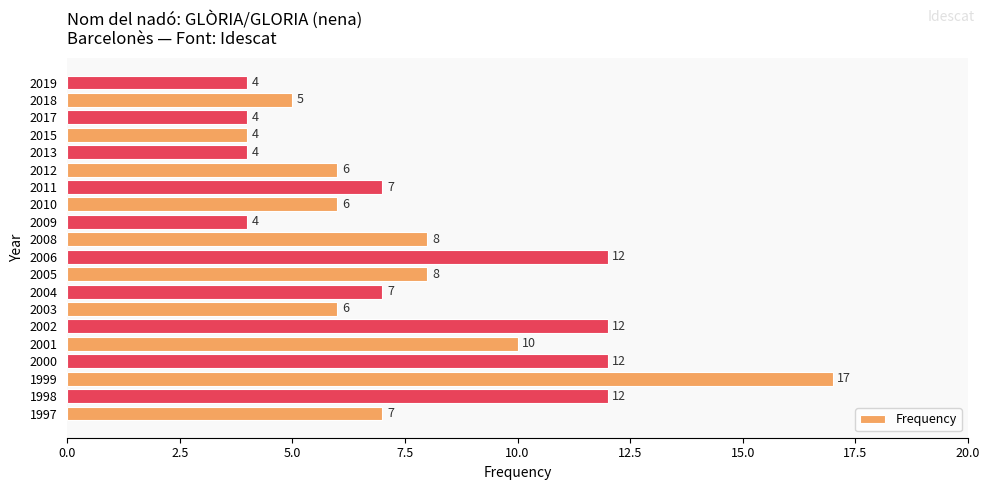

What is the greatest value displayed?

17